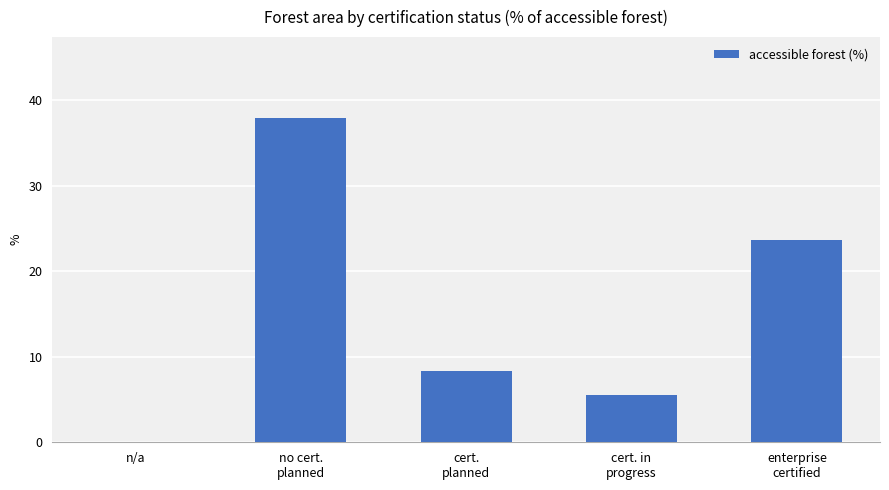

What is the sum of all values?

75.4